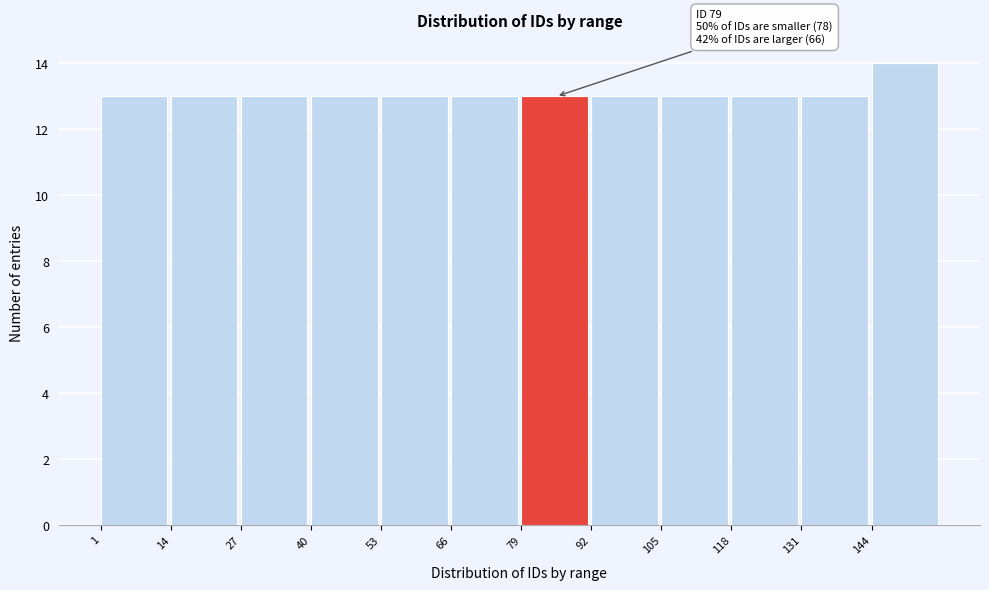

Over which range of the x-axis is the bar tallest?

144 to 157